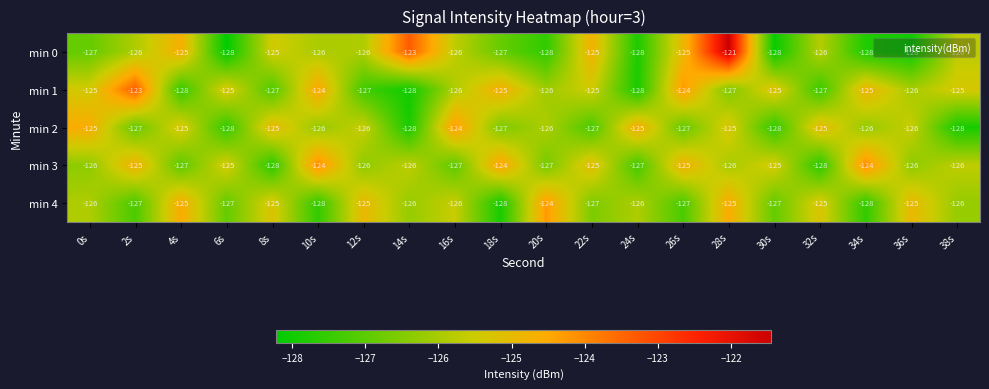

What is the sum of the min 1 values at 28s and 2s?

-250